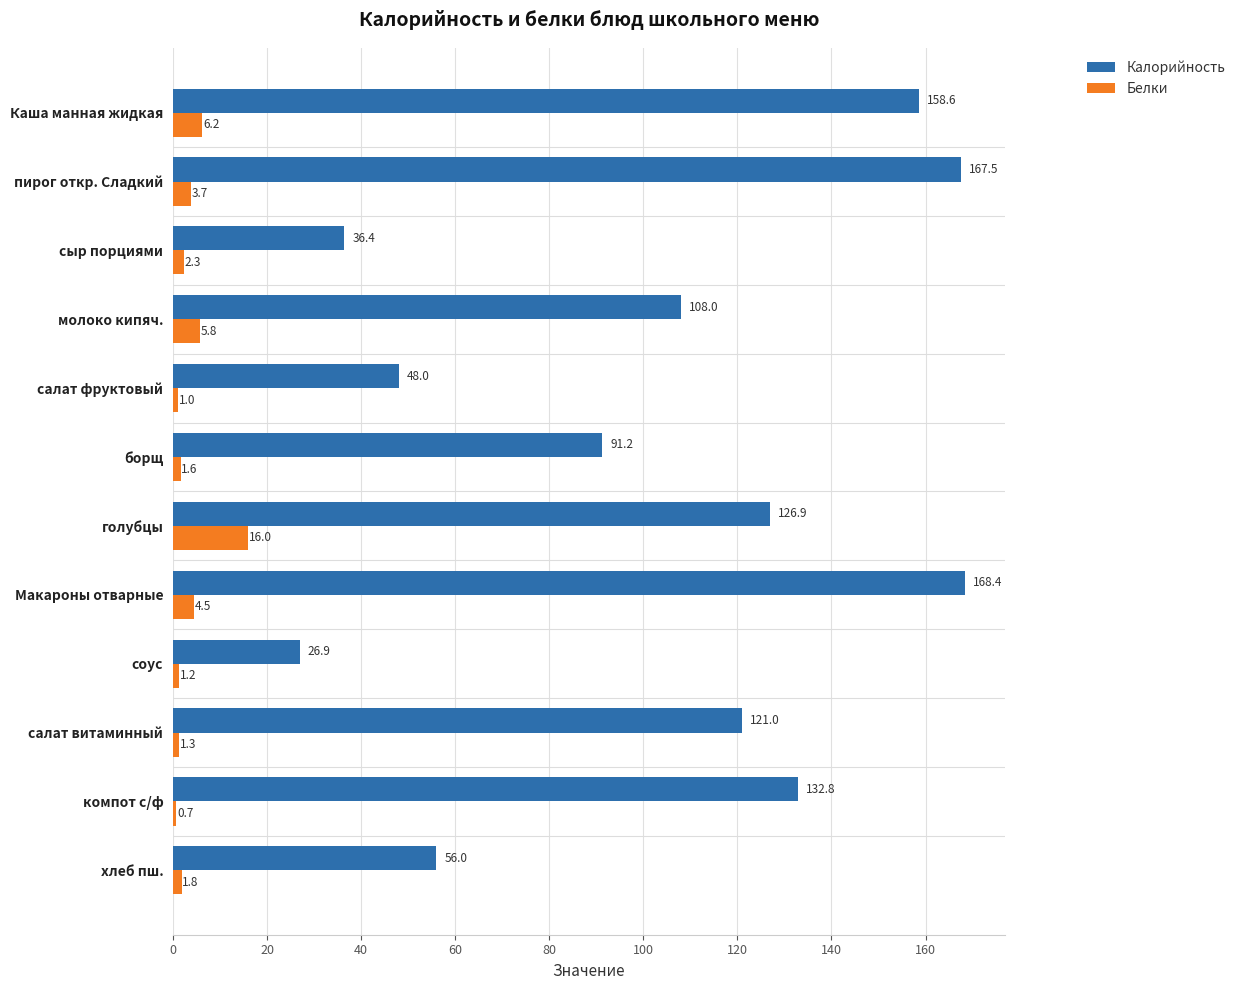

List the series in order of their peak value, highest first.

Калорийность, Белки